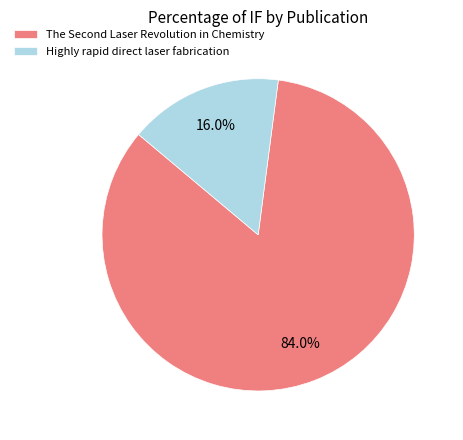

True or false: Highly rapid direct laser fabrication accounts for 16% of the total.

True